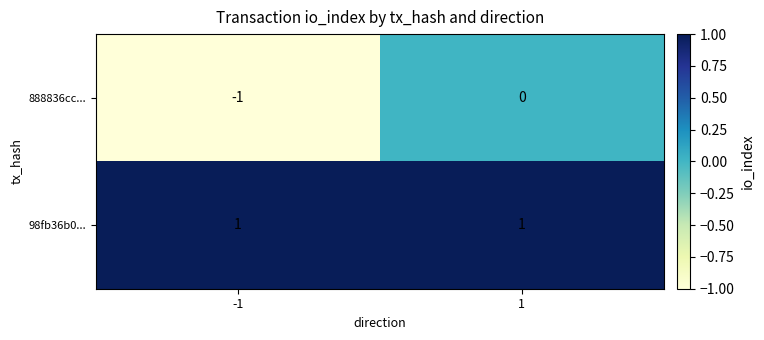

Reading right to left, transcribe all the data shown in this chart.

888836cc...: 0	-1
98fb36b0...: 1	1